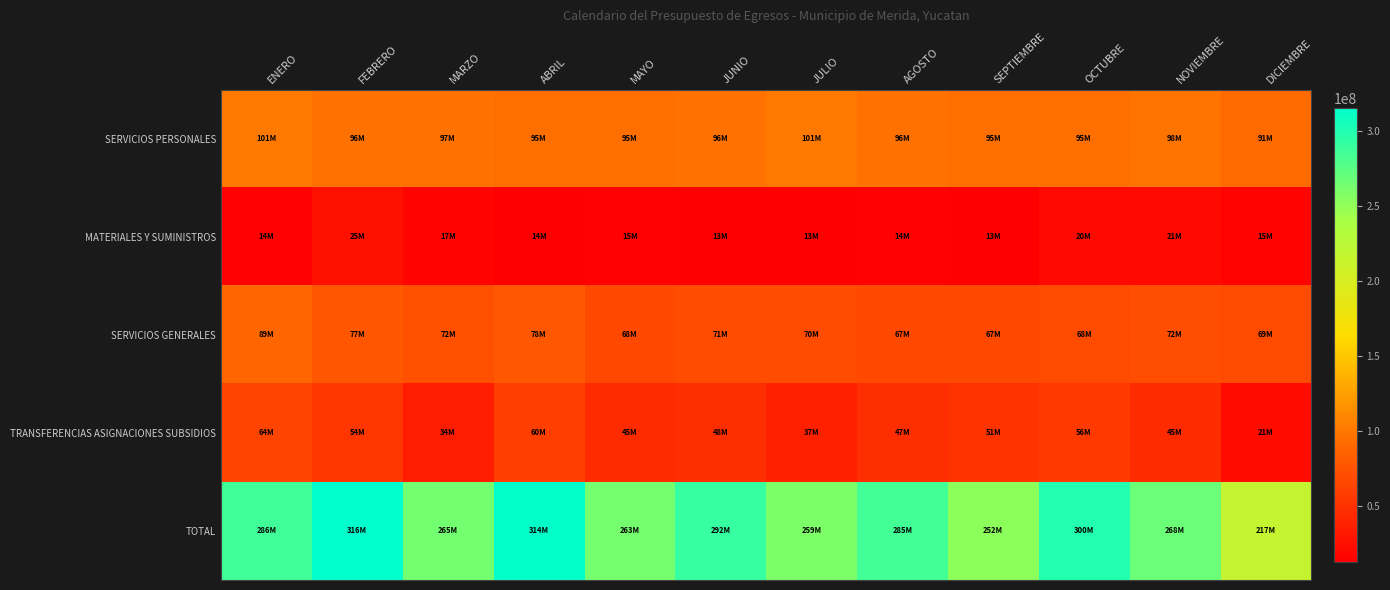

At which category is the sum across all series the highest?

FEBRERO